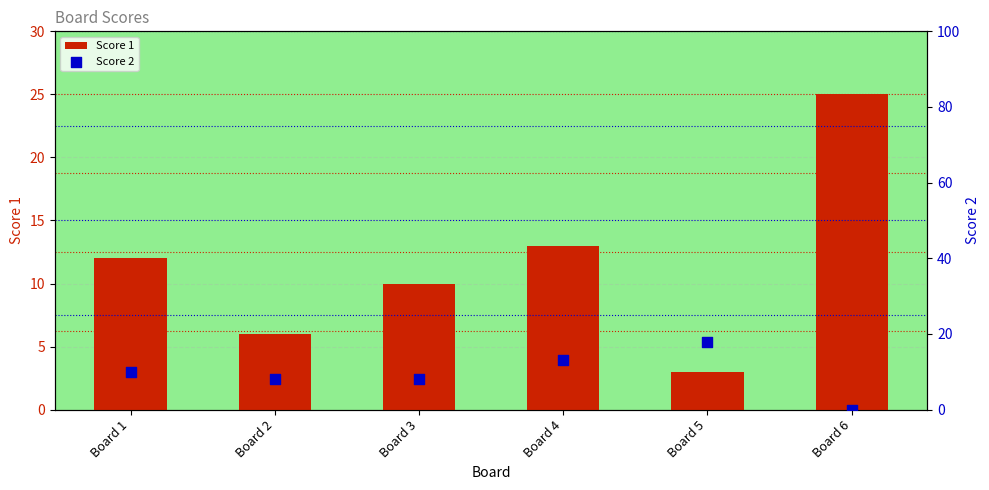

Which series contains the lowest Y value?

Score 2